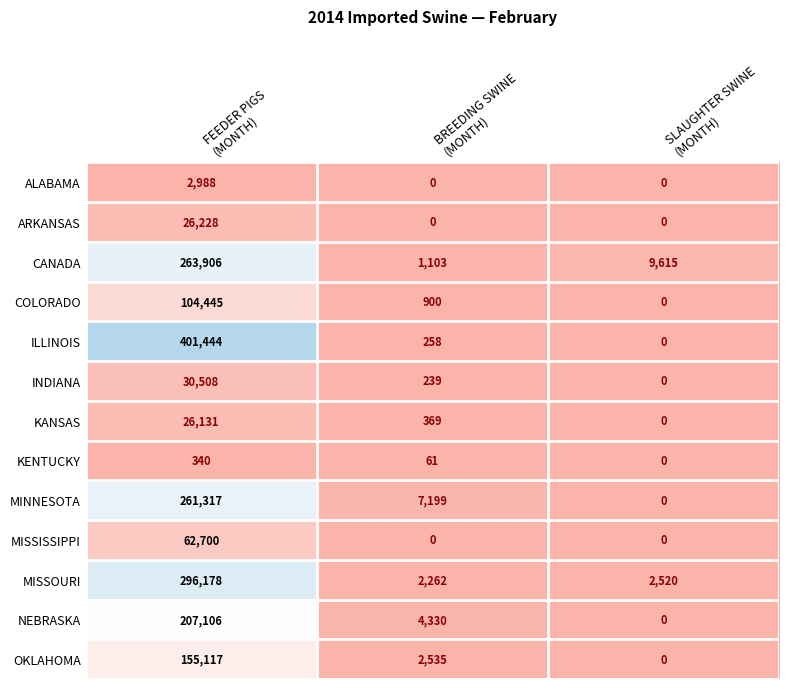

Which series has the largest range (max minus min)?

ILLINOIS